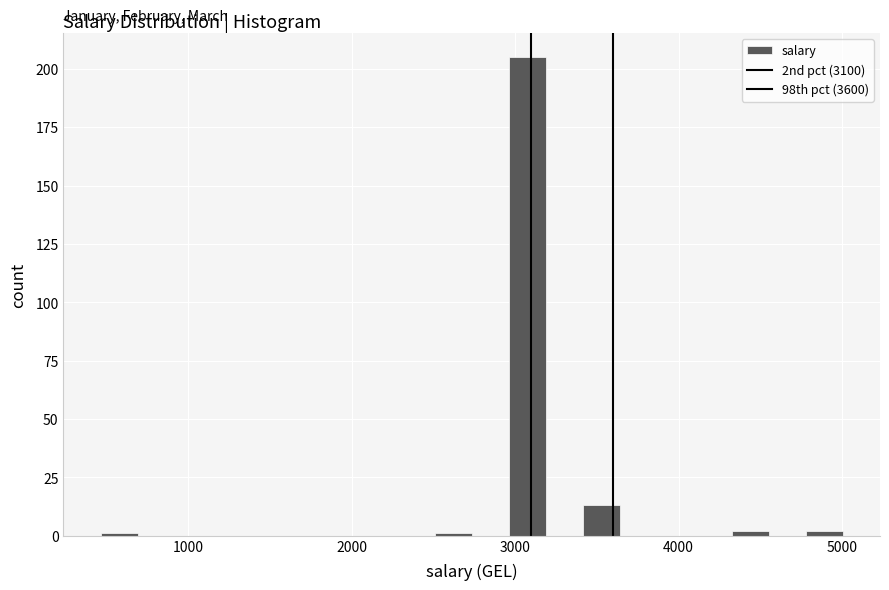

Around what value on the x-axis is the tallest bar? Give the approximate position of its centre, as read against the axis.

3100